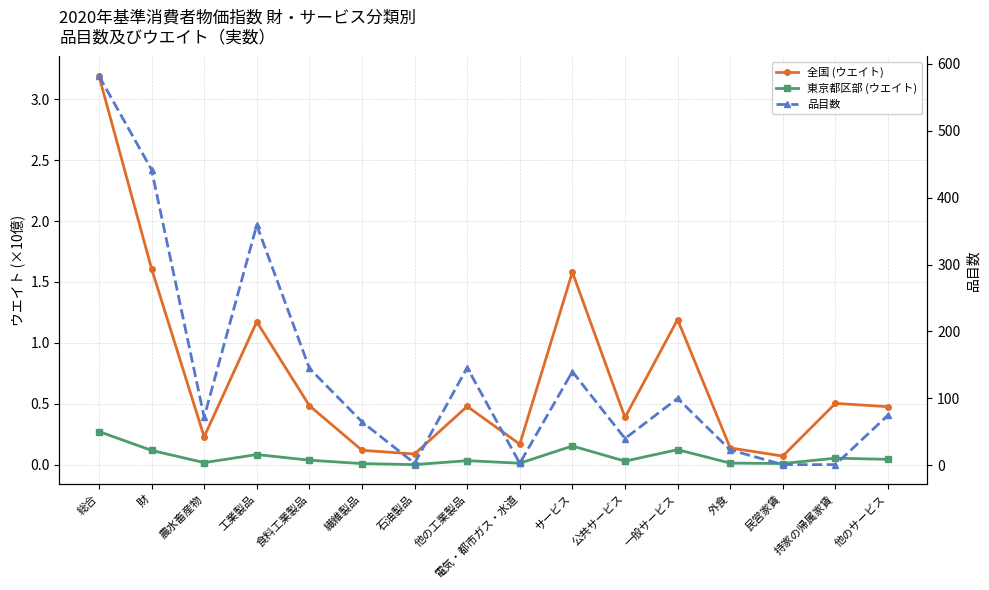

What is the label of the 12th point from the right?

食料工業製品